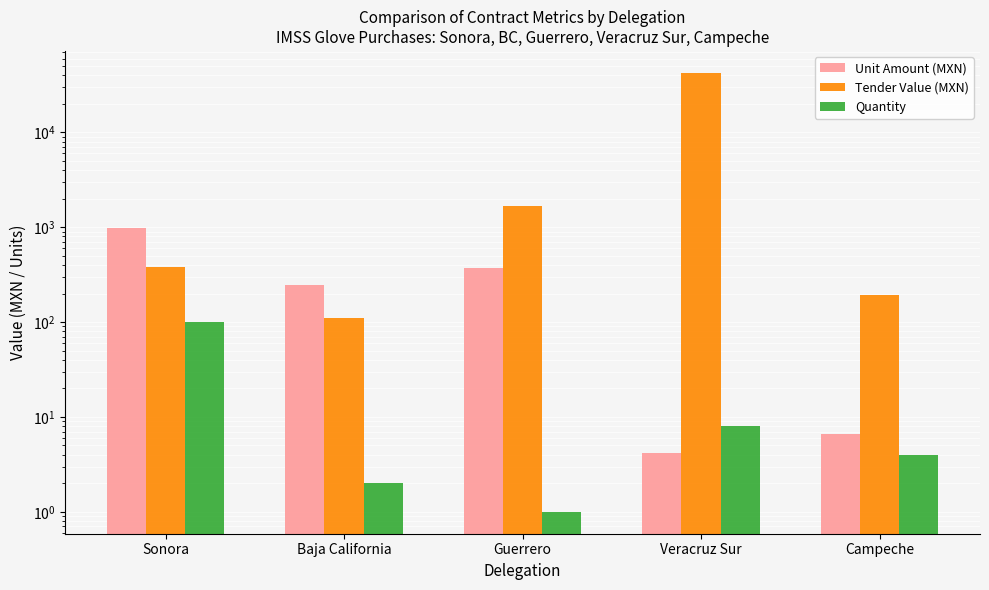

Which series has the largest range (max minus min)?

Tender Value (MXN)